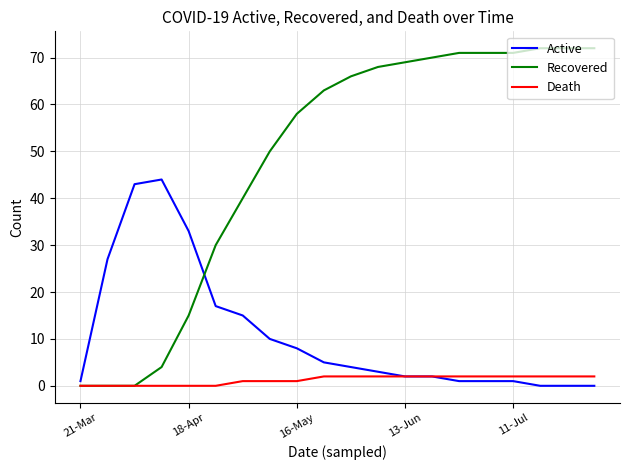

What is the greatest value displayed?

72